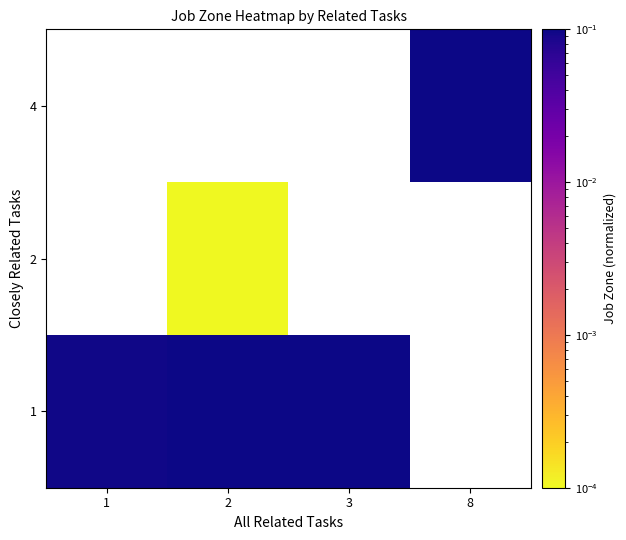

The value of 1 at 1 is 0.1. True or false?

False